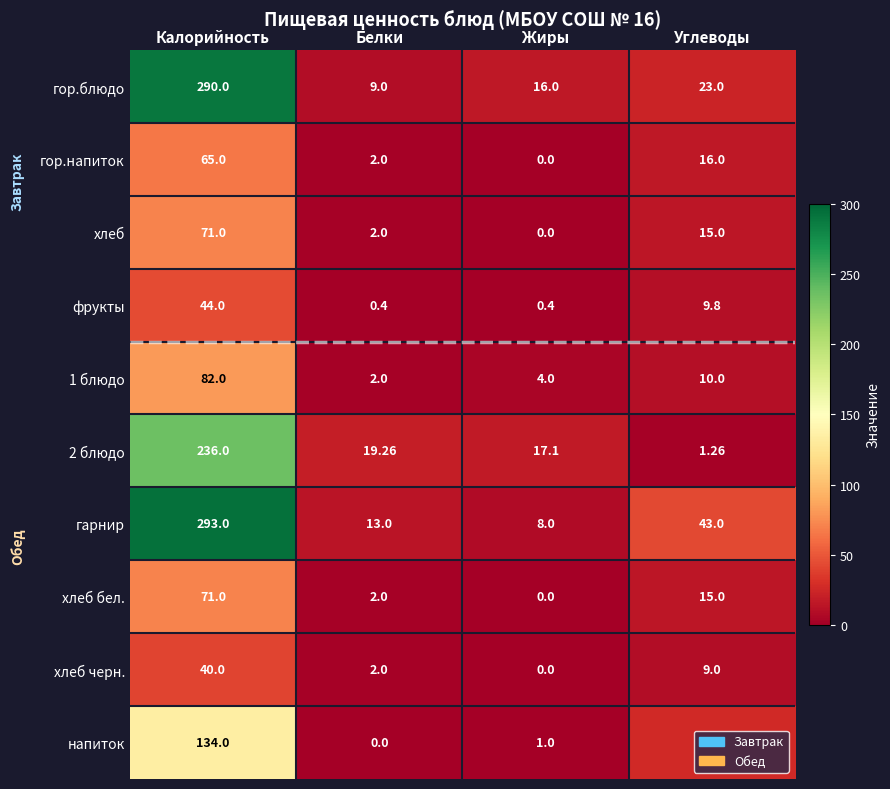

Which category has the lowest value in the хлеб черн. series?

Жиры